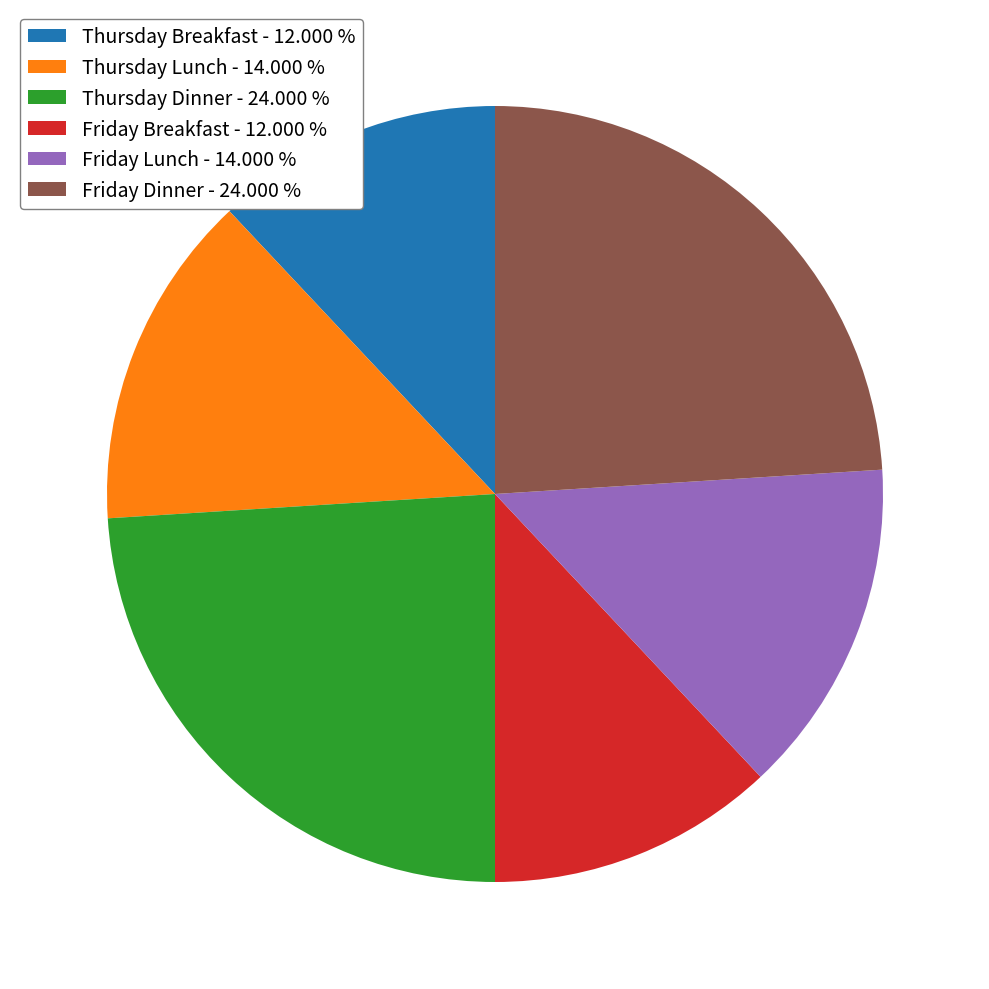

Is Thursday Lunch the majority of the pie?

No